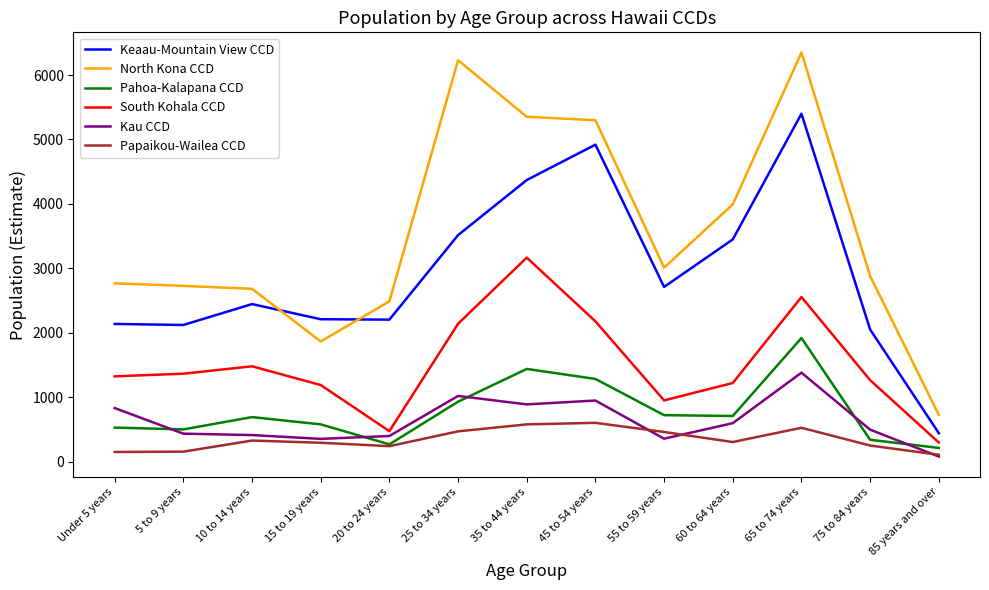

What is the average value of the Papaikou-Wailea CCD series?

346